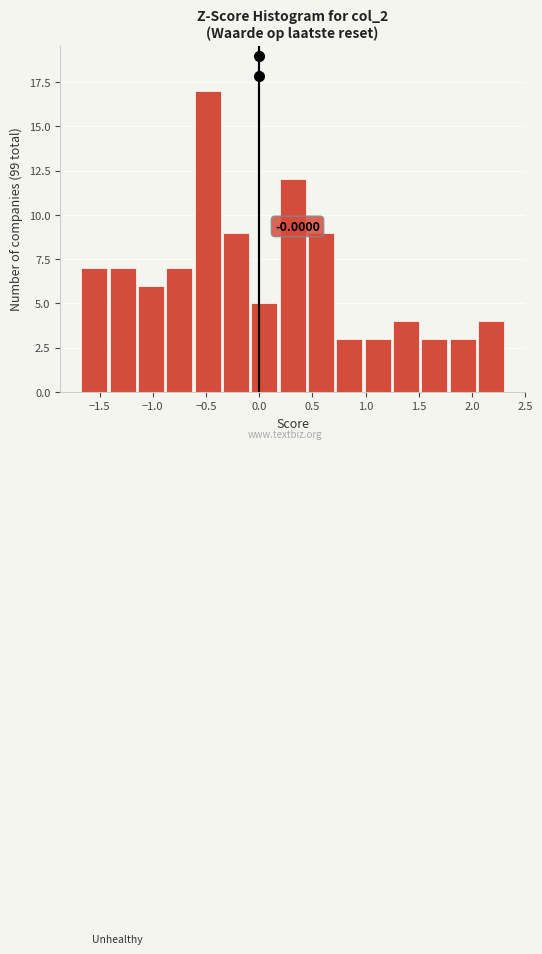

Which range on the x-axis has the tallest bar?

-0.60 to -0.35